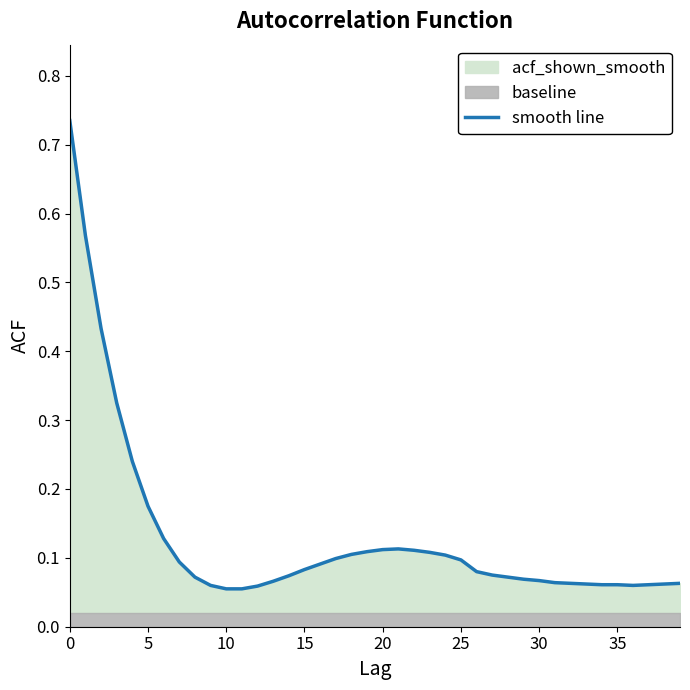

True or false: the data shows 0.1 at 26.

True